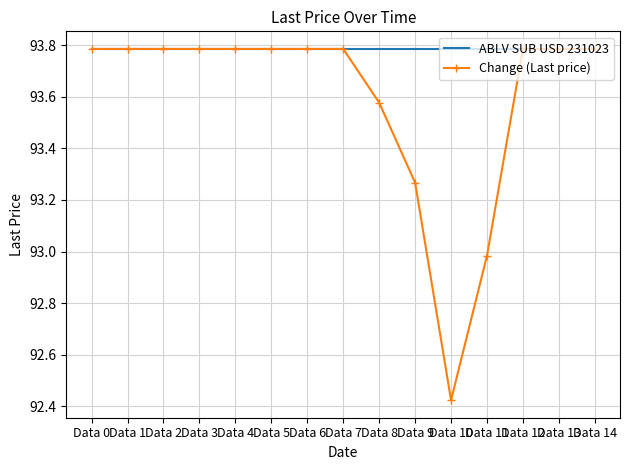

List the series in order of their overall mean, highest first.

ABLV SUB USD 231023, Change (Last price)